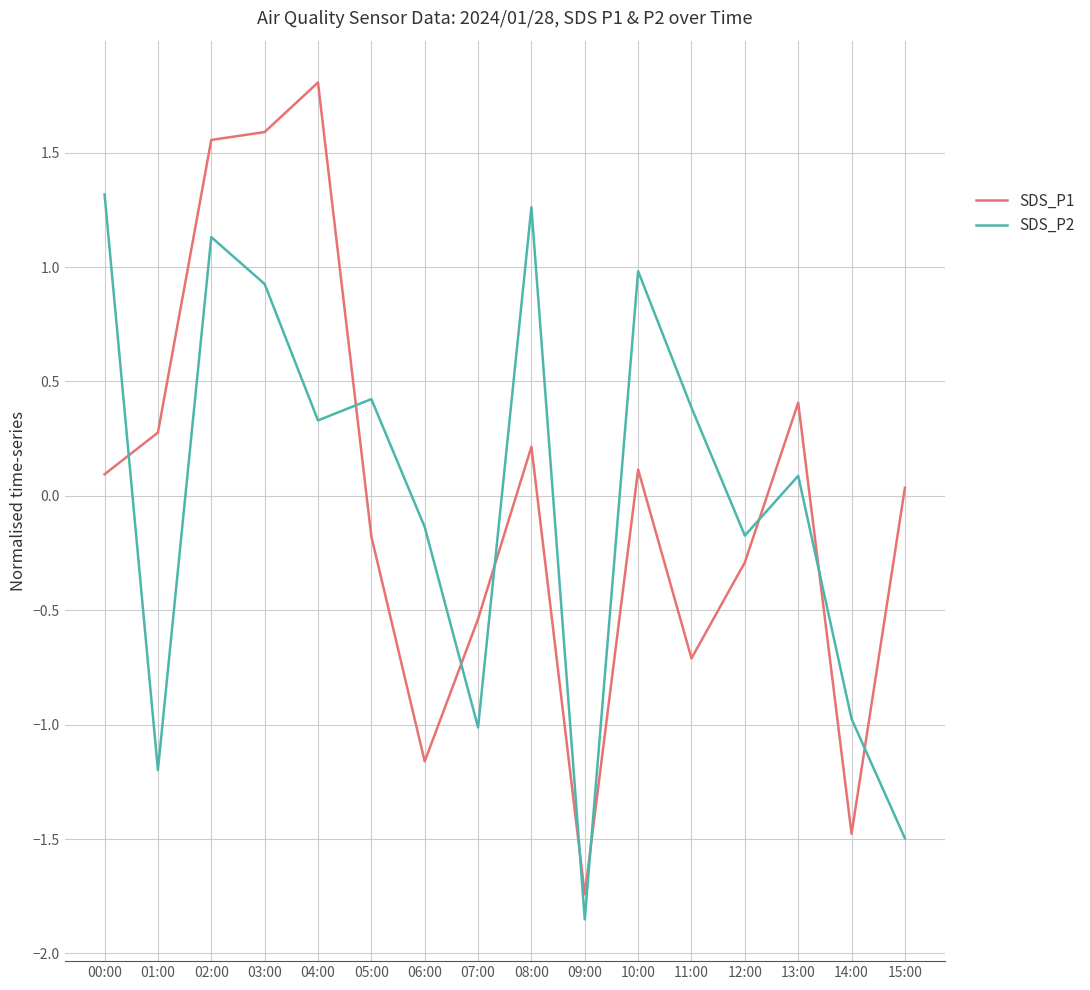

What is the greatest value displayed?

1.8